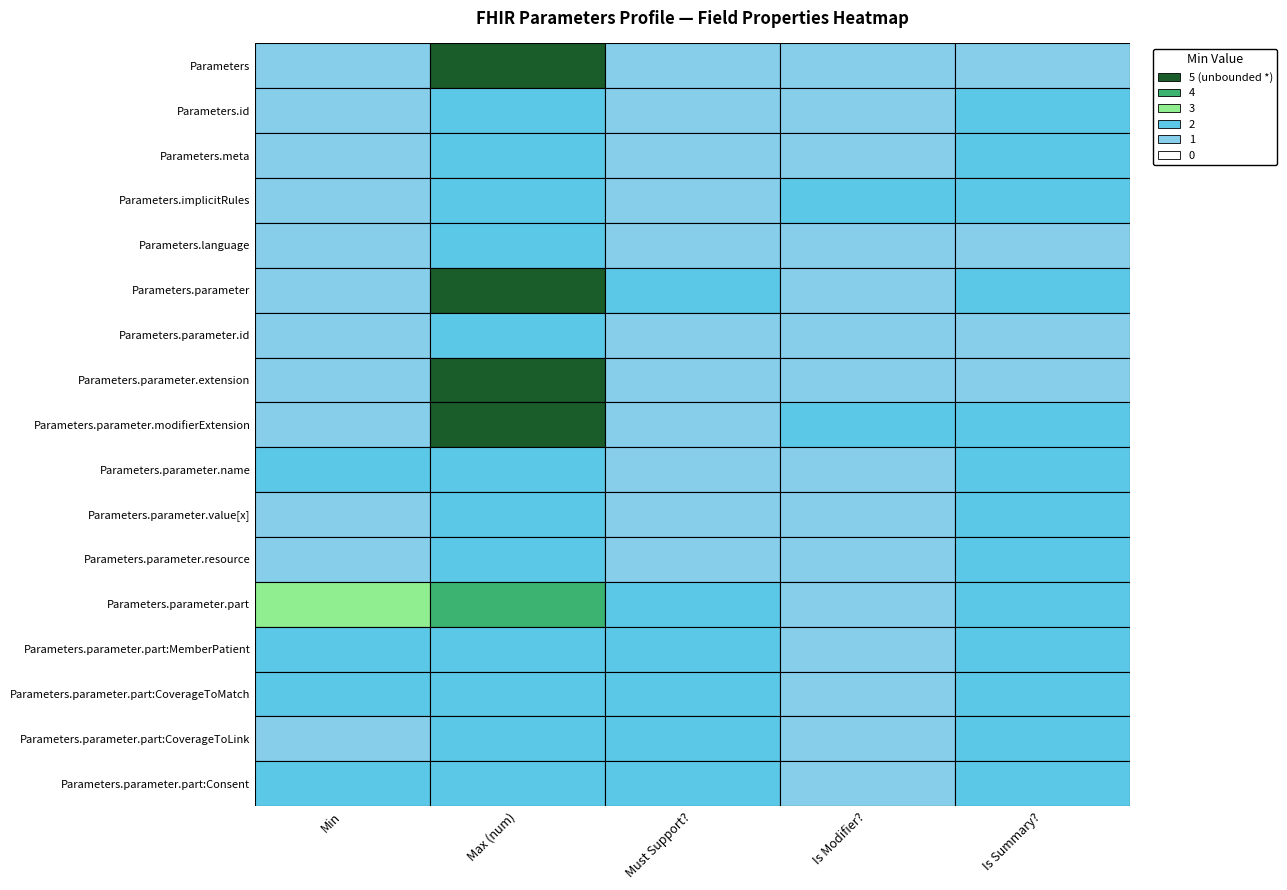

What is the difference between the maximum and minimum values in the Parameters.parameter.part:CoverageToMatch series?

1